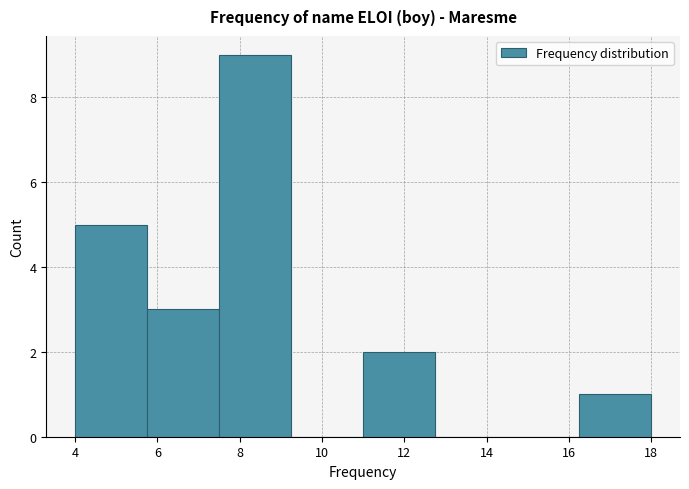

What is the height of the bar covering 5.75 to 7.50 on the x-axis? Neither the bar edges nor the heights are printed on the chart, so give them approximately, as read against the axes.

3